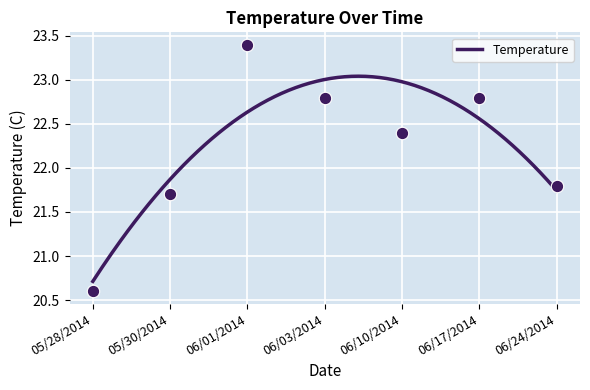

What is the change in value from 05/28/2014 to 05/30/2014?

+1.1